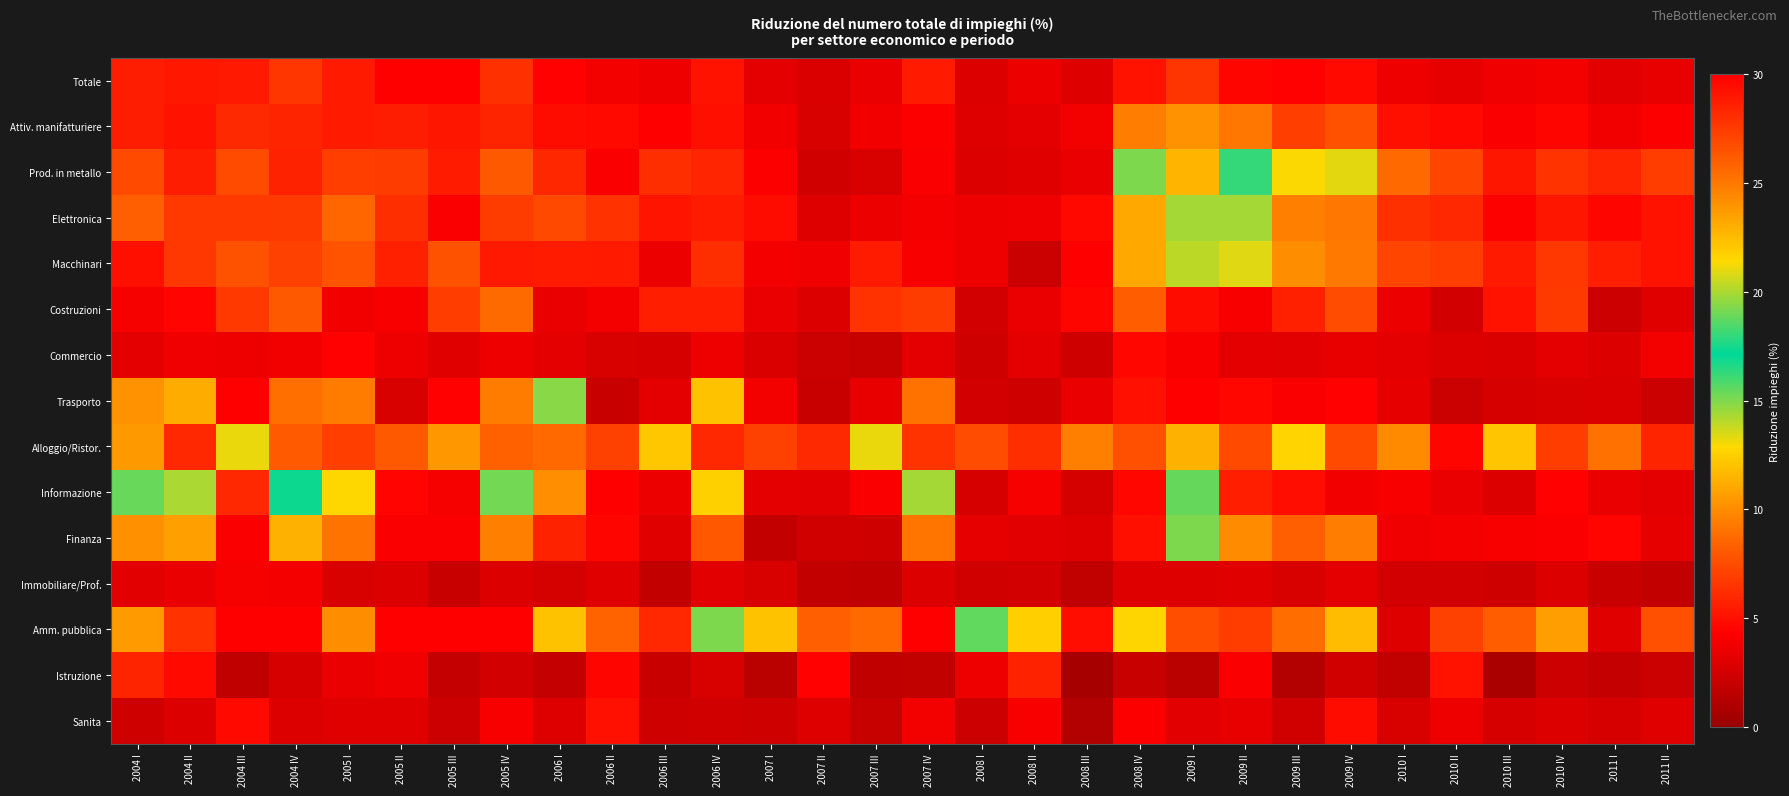

Which label corresponds to the largest value in the chart?

2004 IV